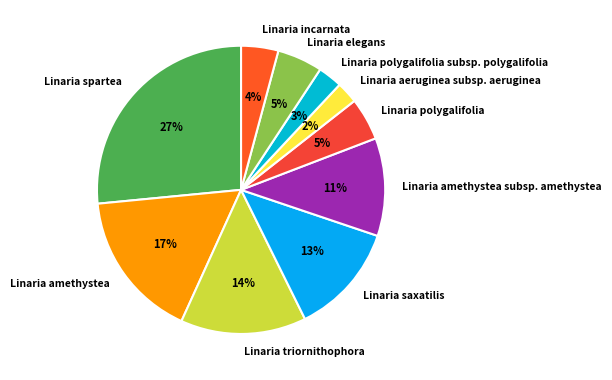

Does any single category account for the majority?

No